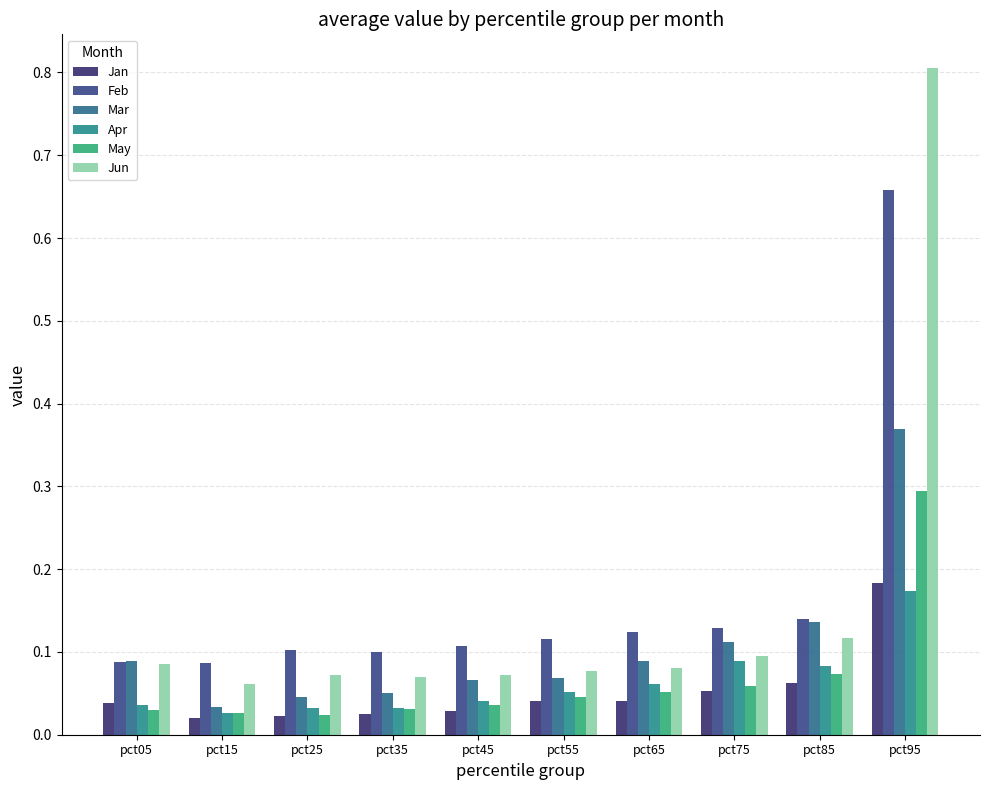

Rank the series by their maximum value, from lowest to highest.

Apr, Jan, May, Mar, Feb, Jun